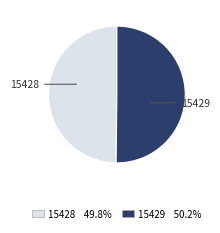

Do 15429 and 15428 together represent more than half of the pie?

Yes